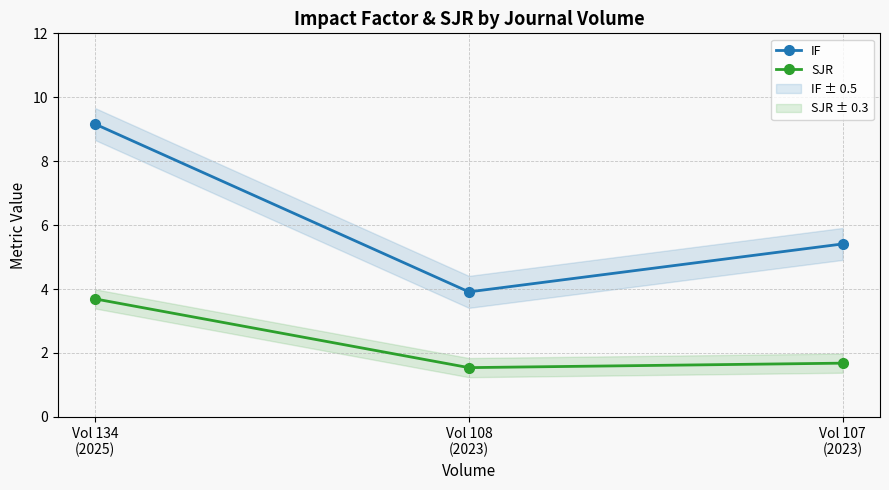

At which category is the sum across all series the highest?

Vol 134
(2025)